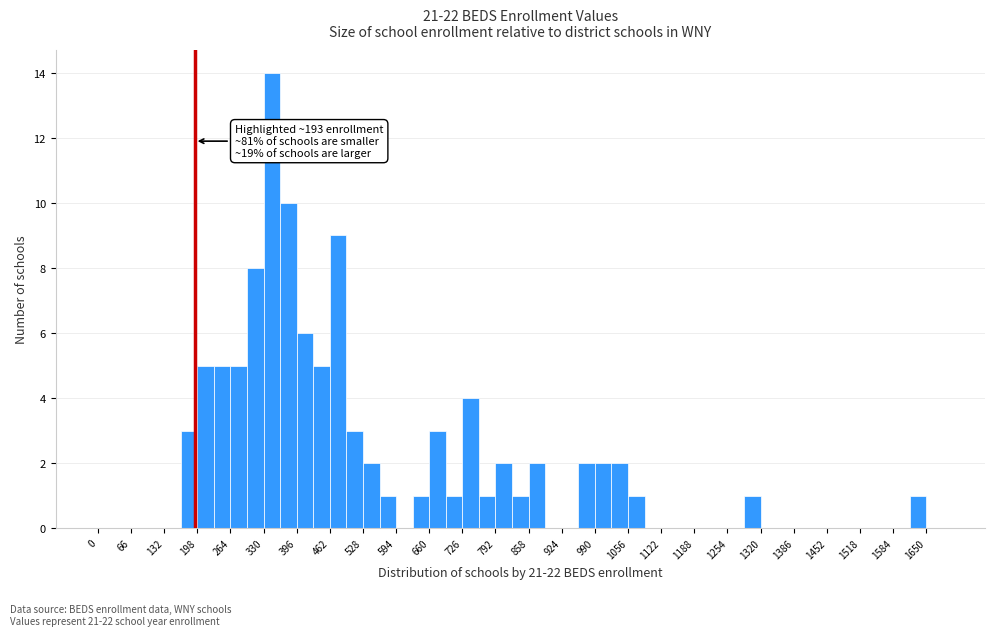

Read against the x-axis, roughly where is the centre of the tallest bar?

350